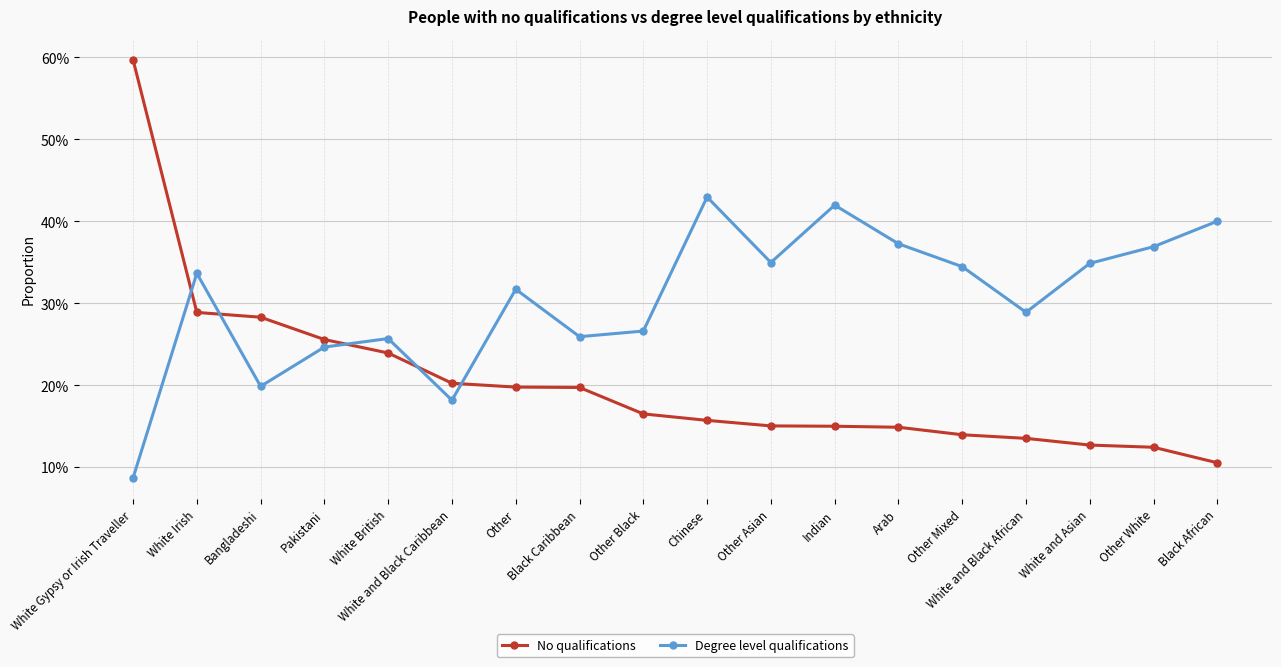

Where do No qualifications and Degree level qualifications first cross each other?

White Gypsy or Irish Traveller and White Irish